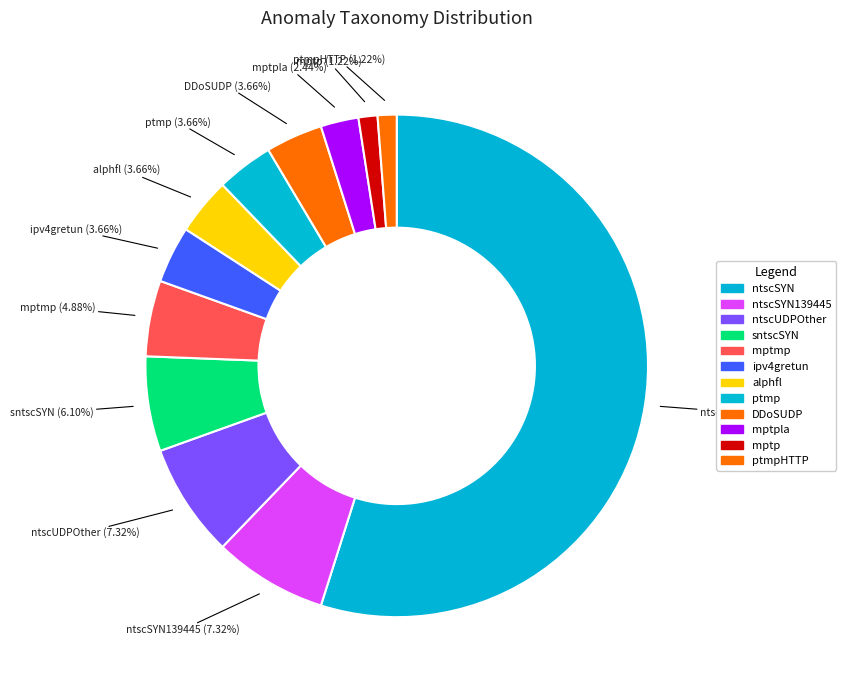

Which slice is the smallest?

mptp